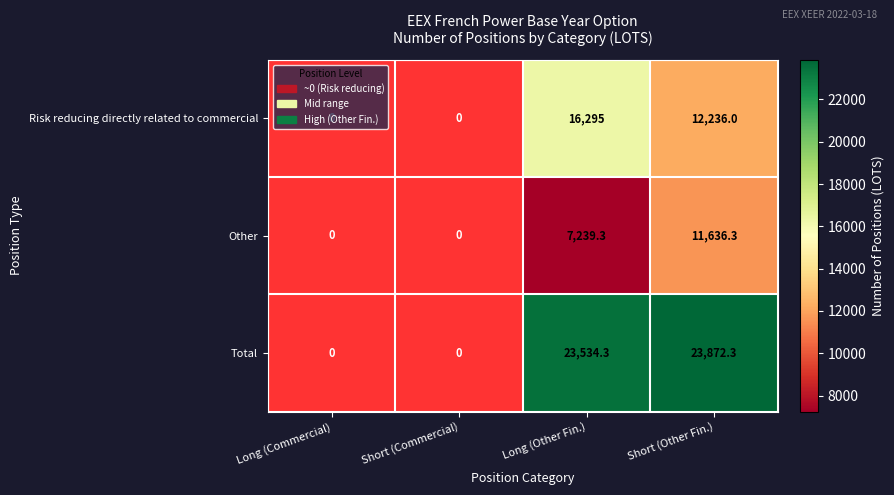

At which category is the sum across all series the highest?

Short (Other Fin.)